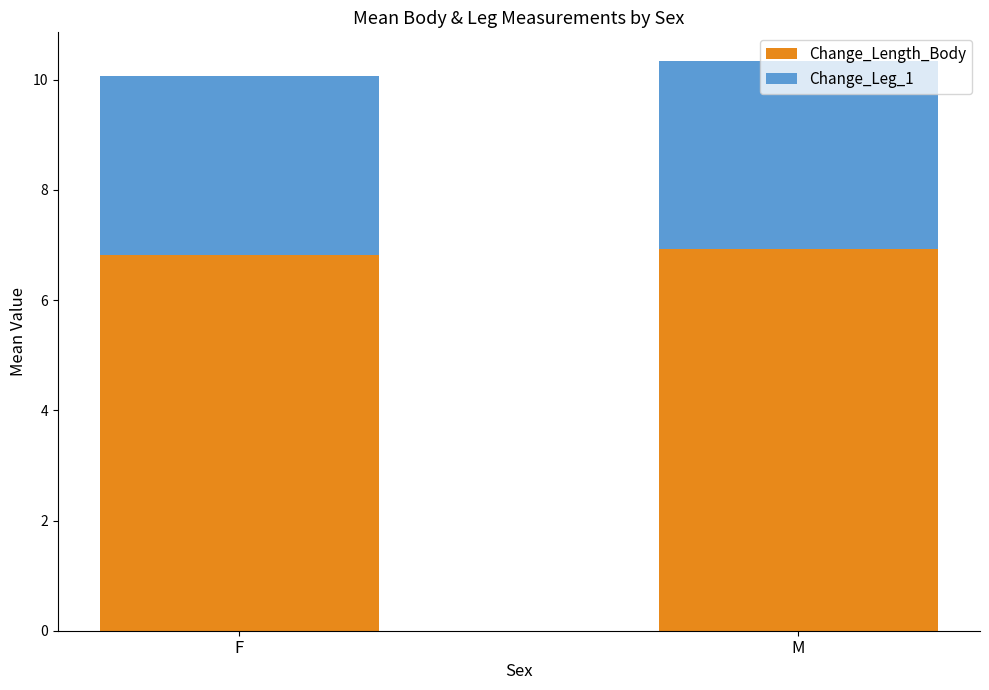

What is the average value of the Change_Length_Body series?

6.9